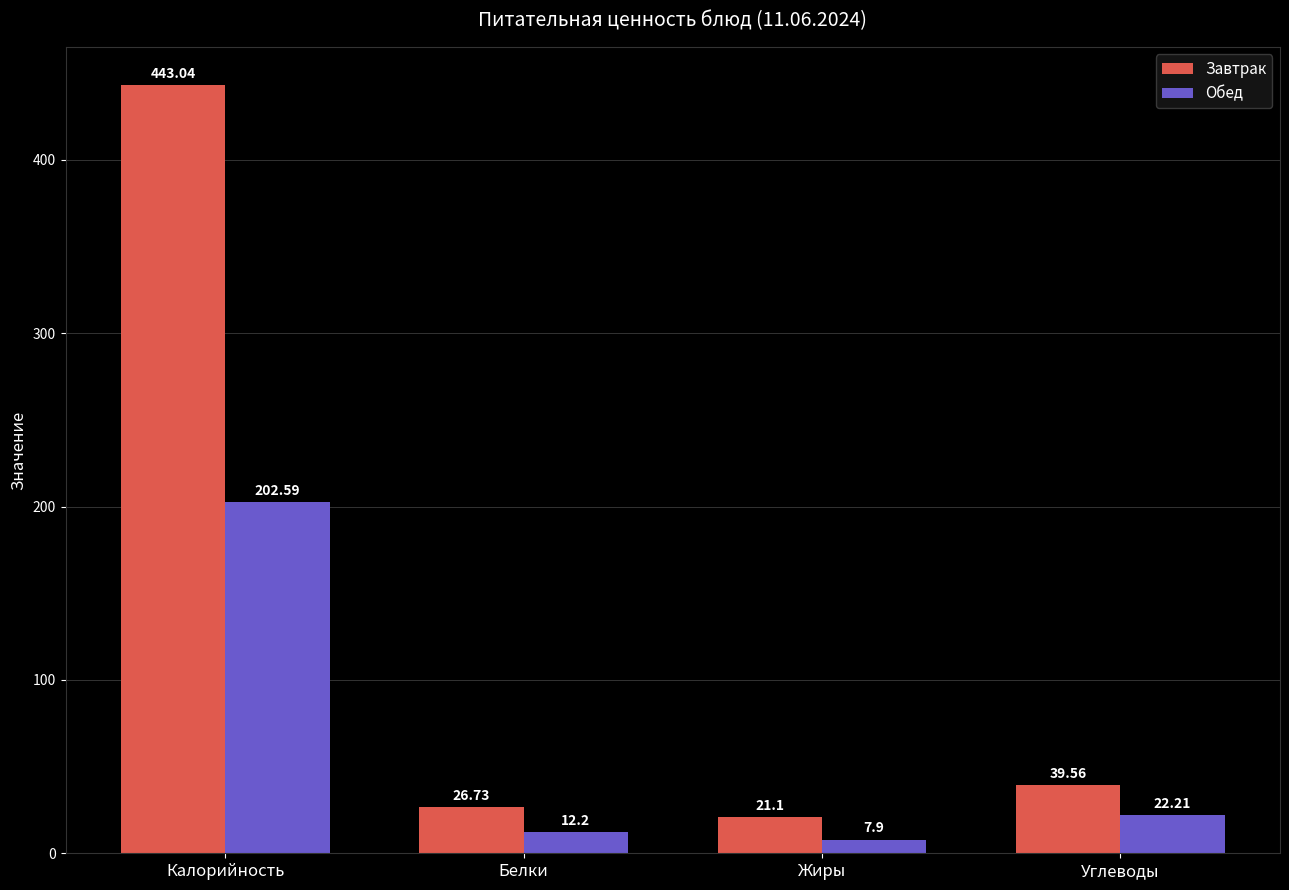

Between Калорийность and Жиры, which series saw the biggest shift?

Завтрак